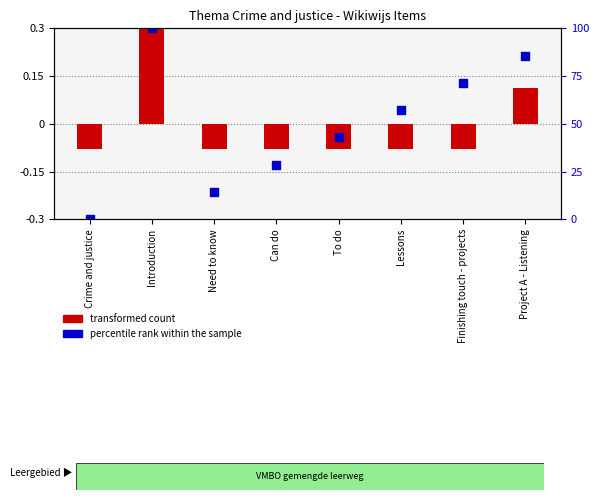

Which has a higher value, Lessons or Finishing touch - projects?

Finishing touch - projects